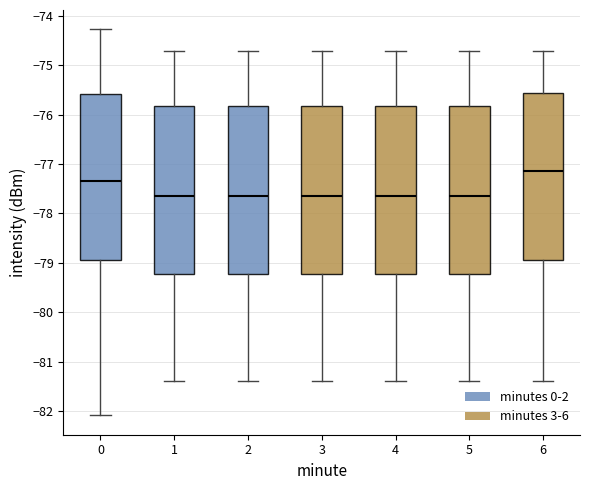

Reading left to right, read every box against the y-axis: the position of its median line, the range the box covers, and the ends of its whiskers. The values are not printed on the chart, so give them approximately, as read against the axis.

0: median -77.3, box -78.9 to -75.6, whiskers -82.1 to -74.3
1: median -77.6, box -79.2 to -75.8, whiskers -81.4 to -74.7
2: median -77.6, box -79.2 to -75.8, whiskers -81.4 to -74.7
3: median -77.6, box -79.2 to -75.8, whiskers -81.4 to -74.7
4: median -77.6, box -79.2 to -75.8, whiskers -81.4 to -74.7
5: median -77.6, box -79.2 to -75.8, whiskers -81.4 to -74.7
6: median -77.1, box -78.9 to -75.6, whiskers -81.4 to -74.7